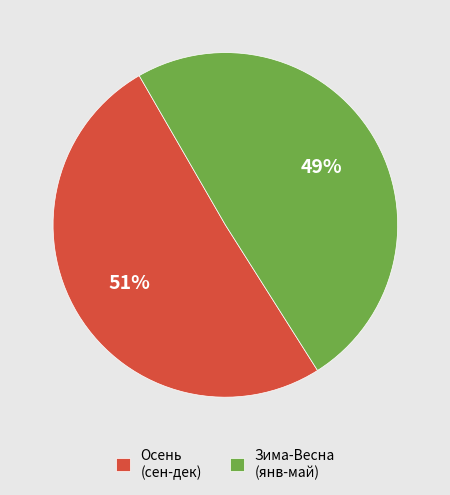

How many segments does this pie chart have?

2